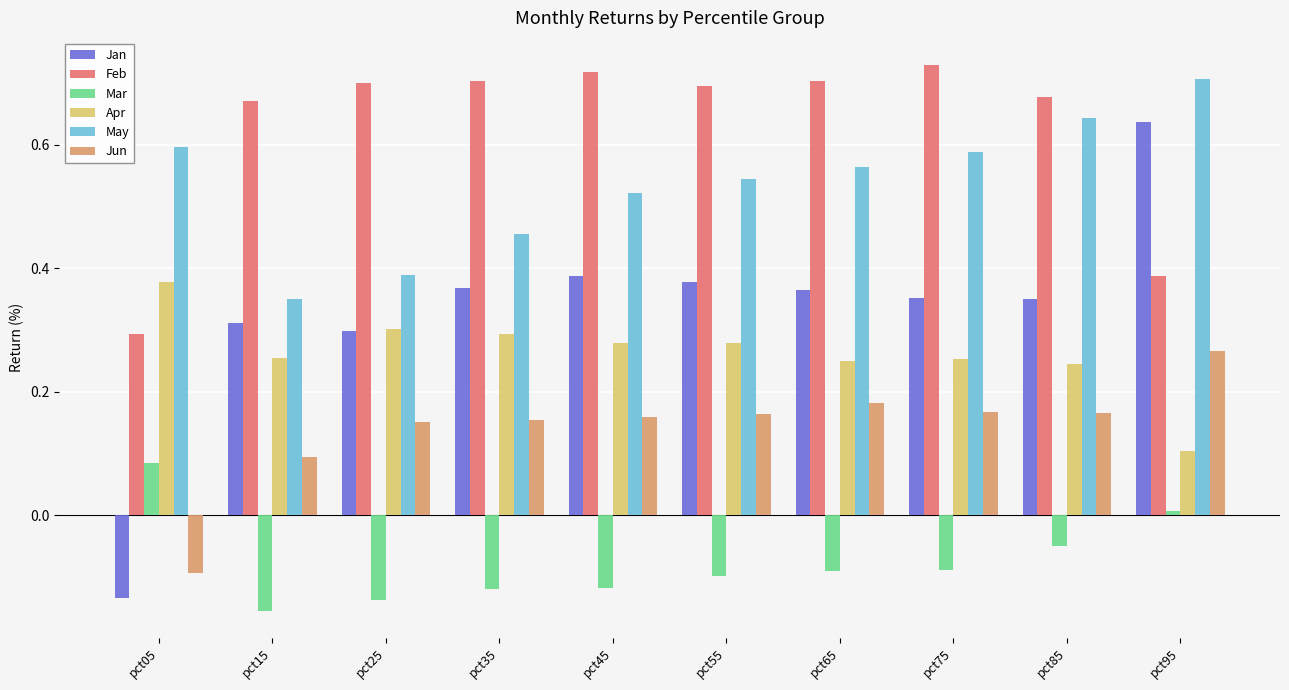

Where is May nearest to the value 0?

pct15